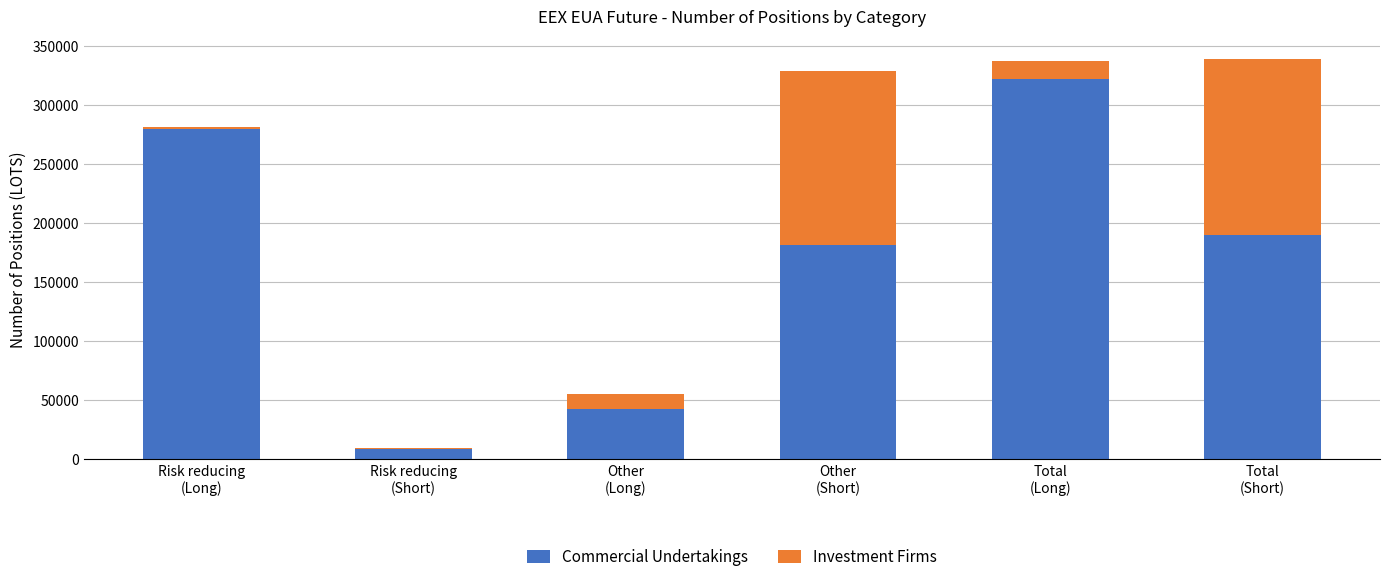

What is the maximum value for Commercial Undertakings?

322295.8